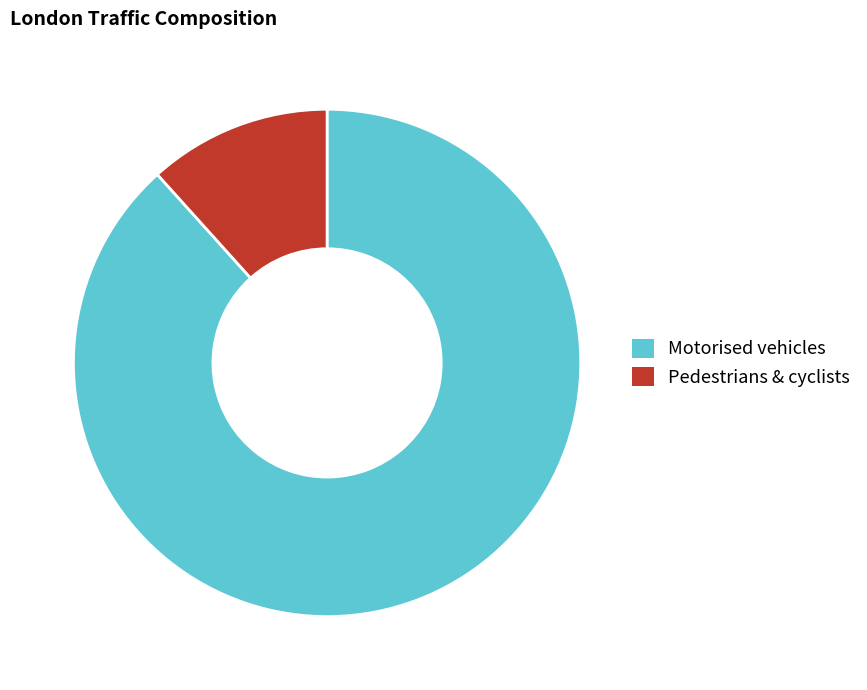

Is there any slice that represents more than half of the pie?

Yes